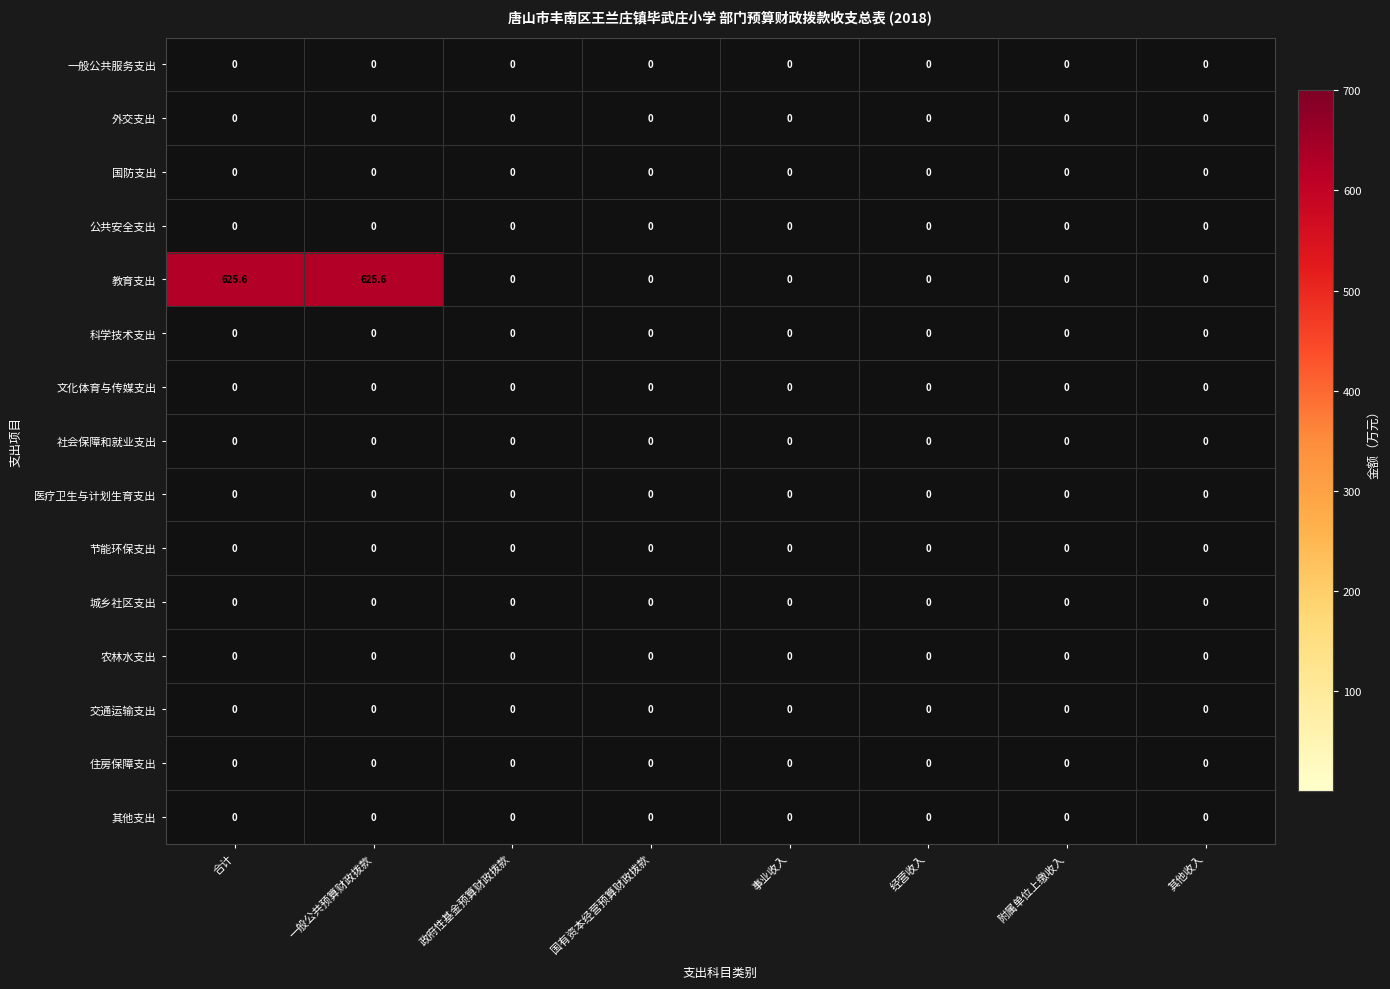

What is the spread (max minus min) of values at 一般公共预算财政拨款?

625.6